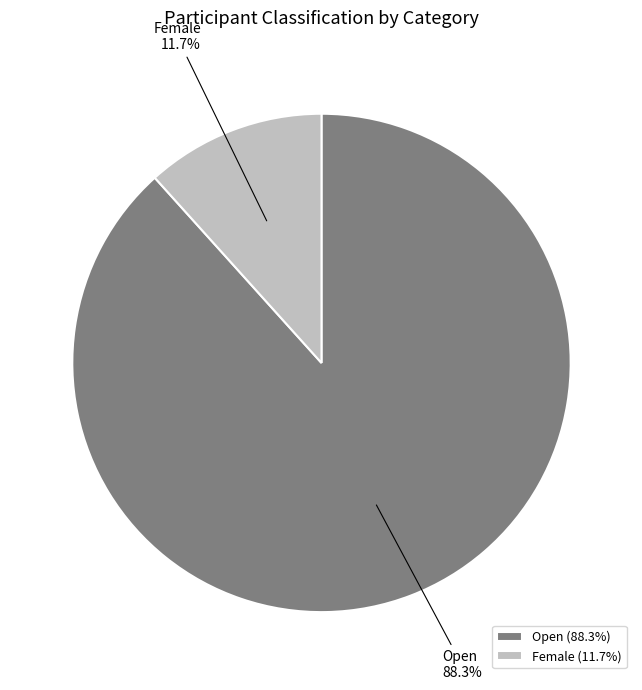

How many slices are in this pie chart?

2